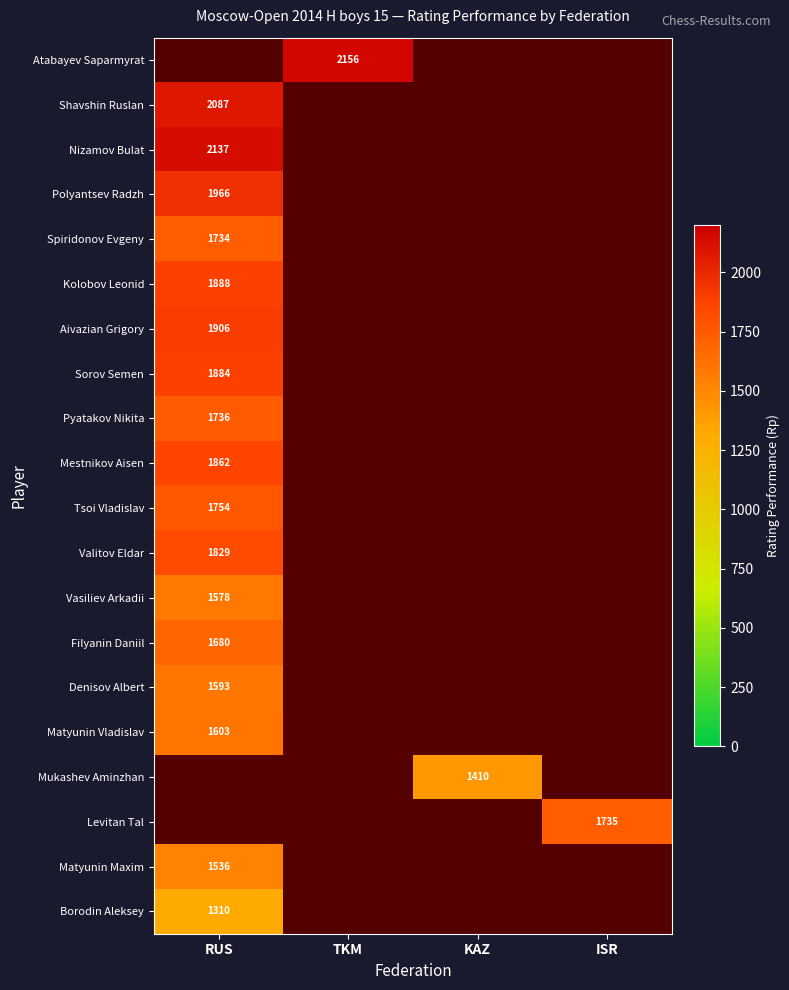

How many data points does each series have?

4